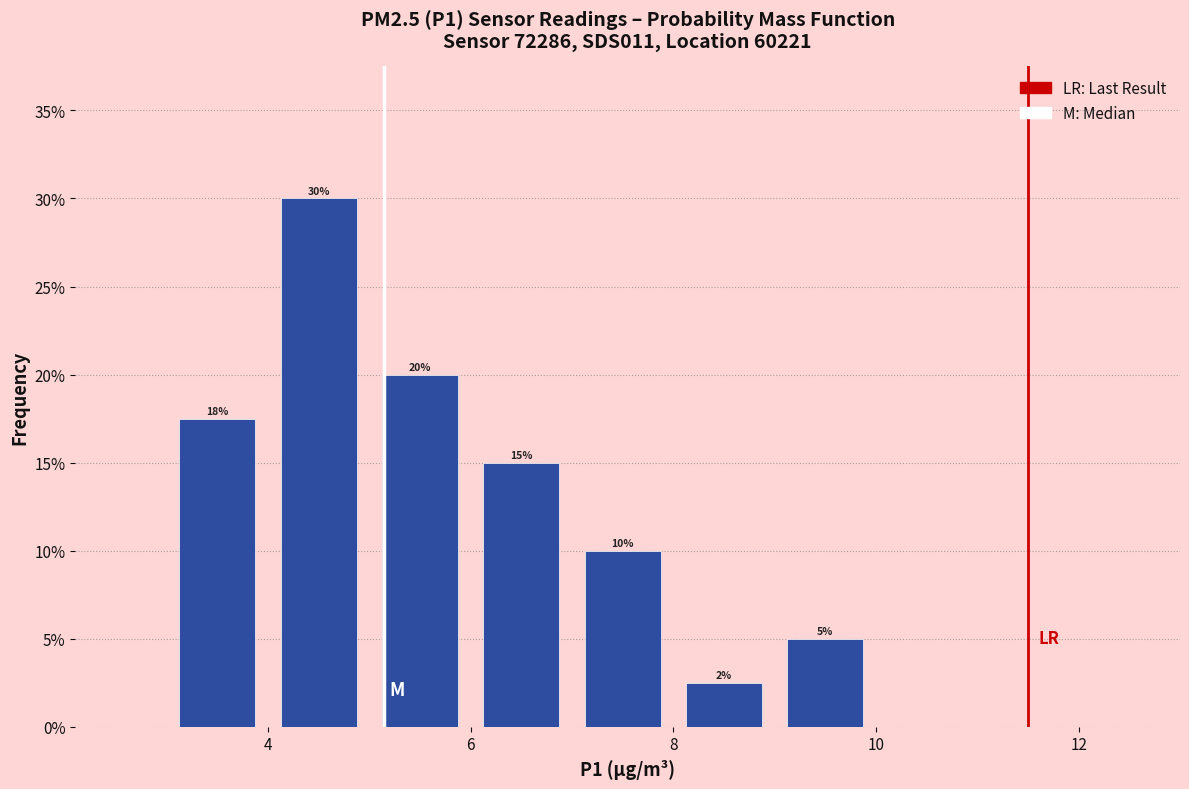

Which range on the x-axis has the tallest bar?

4 to 5